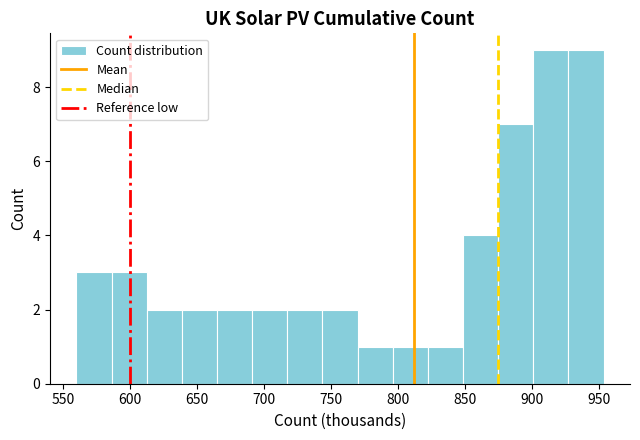

What is the height of the bar covering 795 to 820 on the x-axis? Neither the bar edges nor the heights are printed on the chart, so give them approximately, as read against the axes.

1